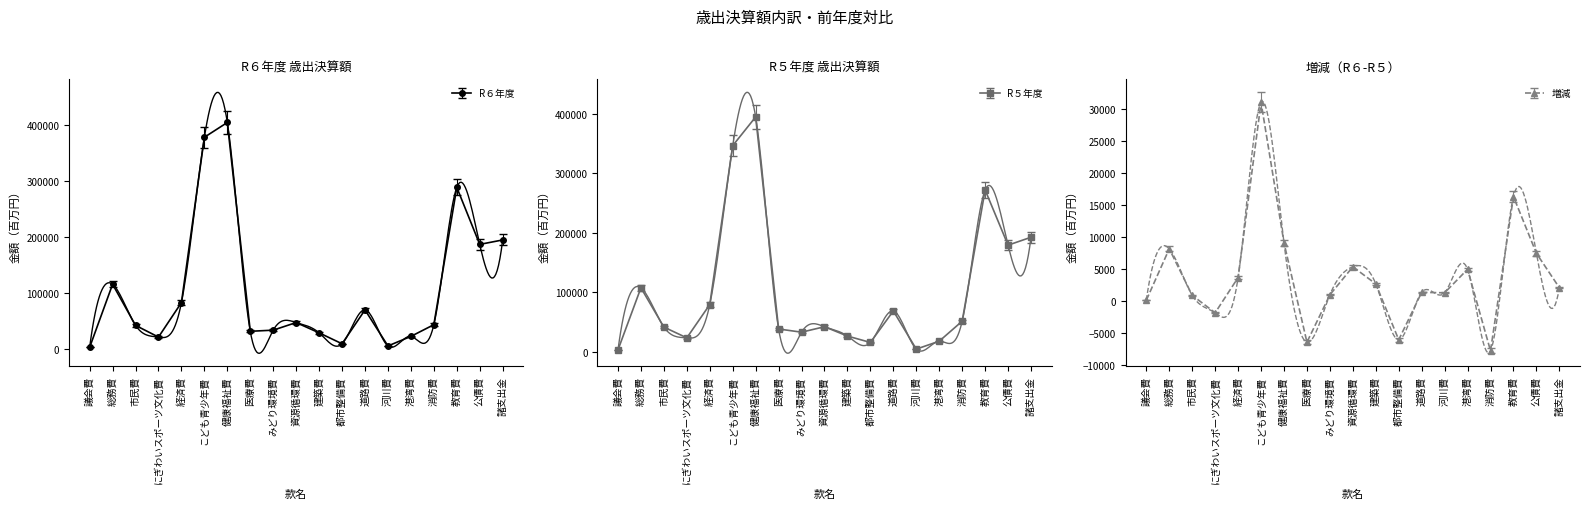

Is it true that R５年度 equals 12686 at 資源循環費?

False